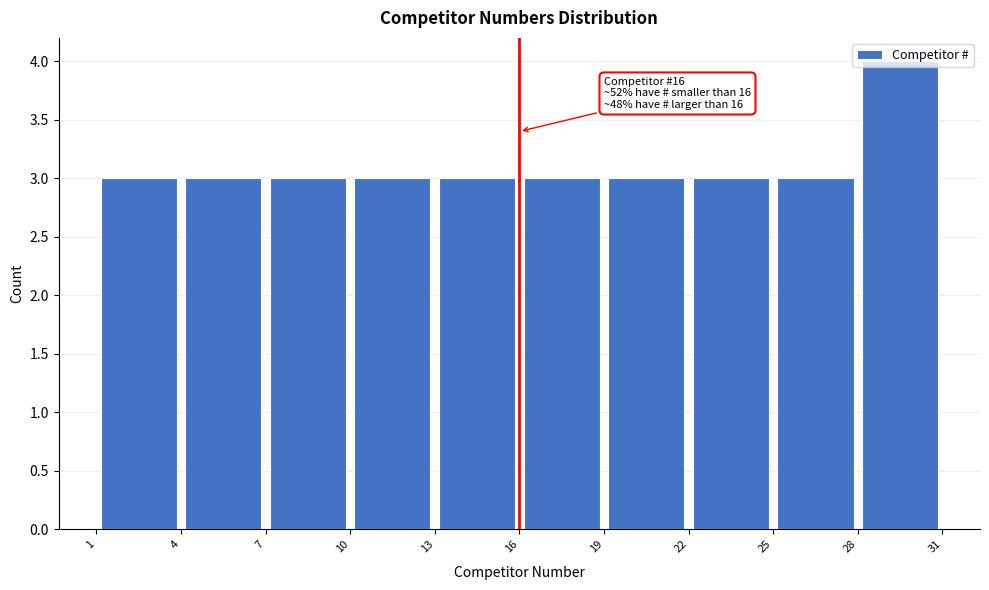

Which range on the x-axis has the tallest bar?

28 to 31